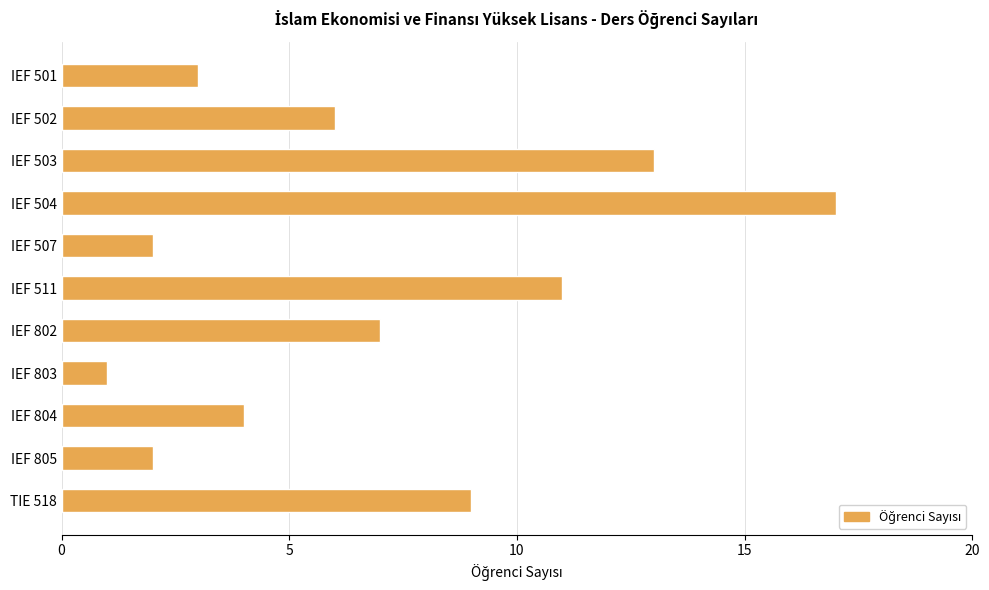

Which label corresponds to the smallest value in the chart?

IEF 803